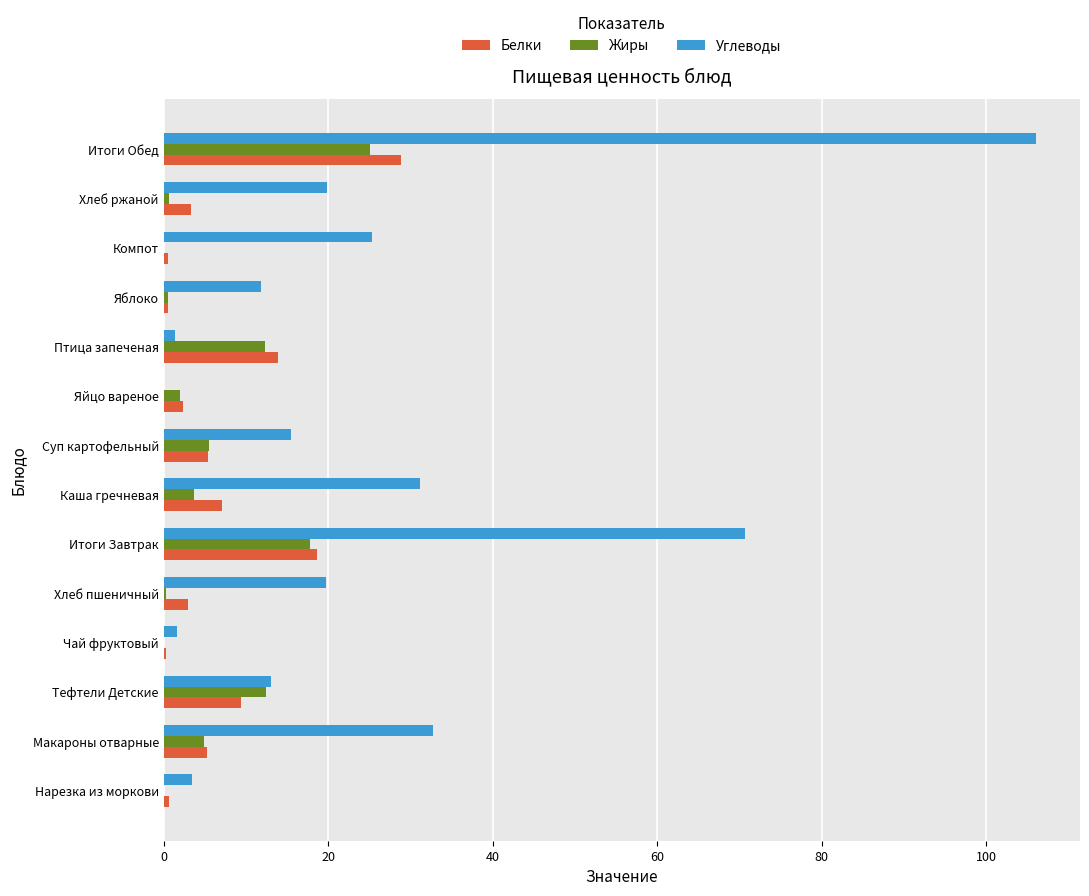

Which series has the largest total across all categories?

Углеводы